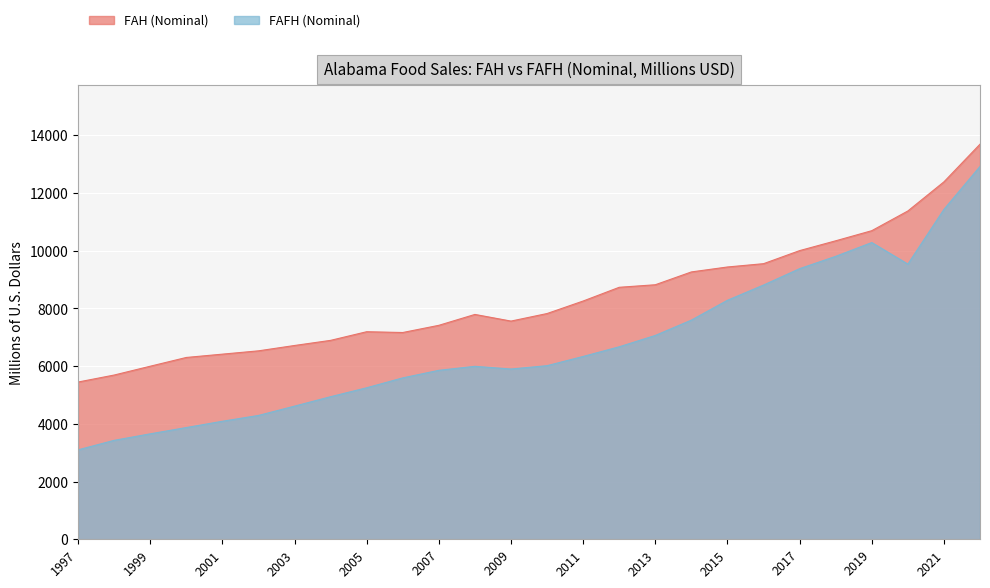

At which category is the sum across all series the highest?

2022